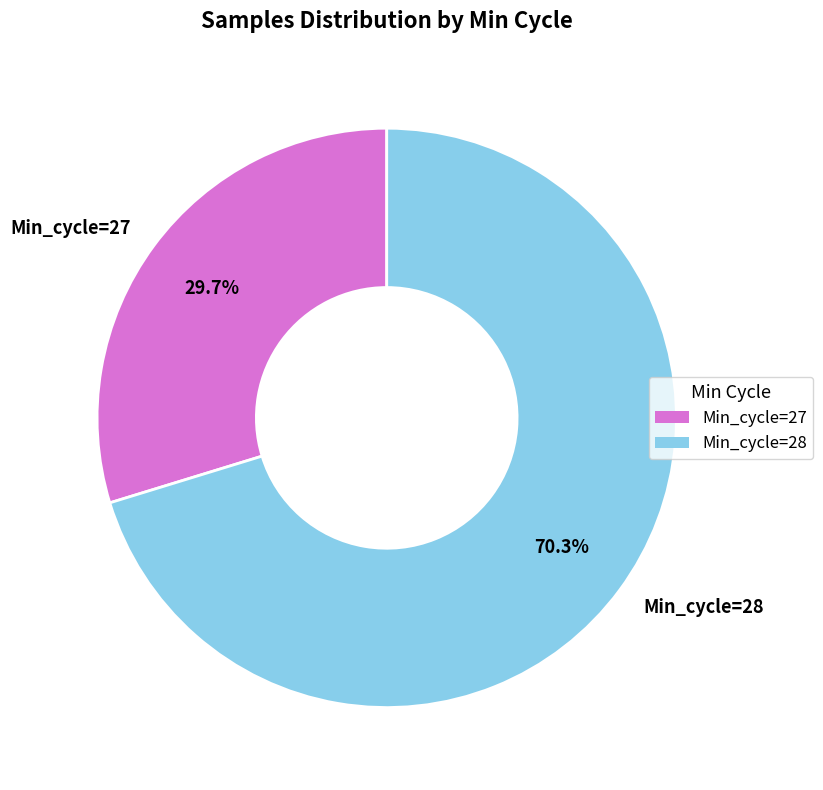

What portion of the pie excludes Min_cycle=27?

70.3%